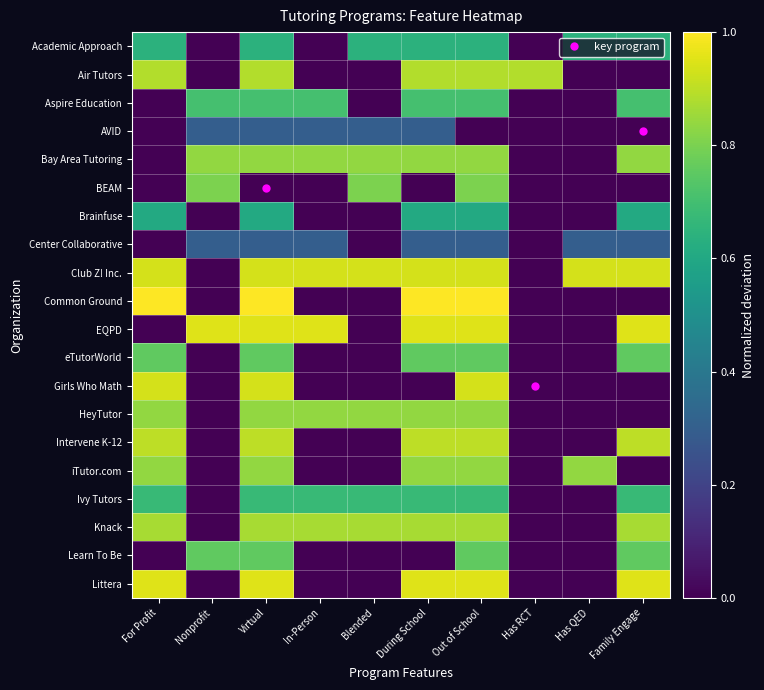

At which category is the sum across all series the highest?

Out of School